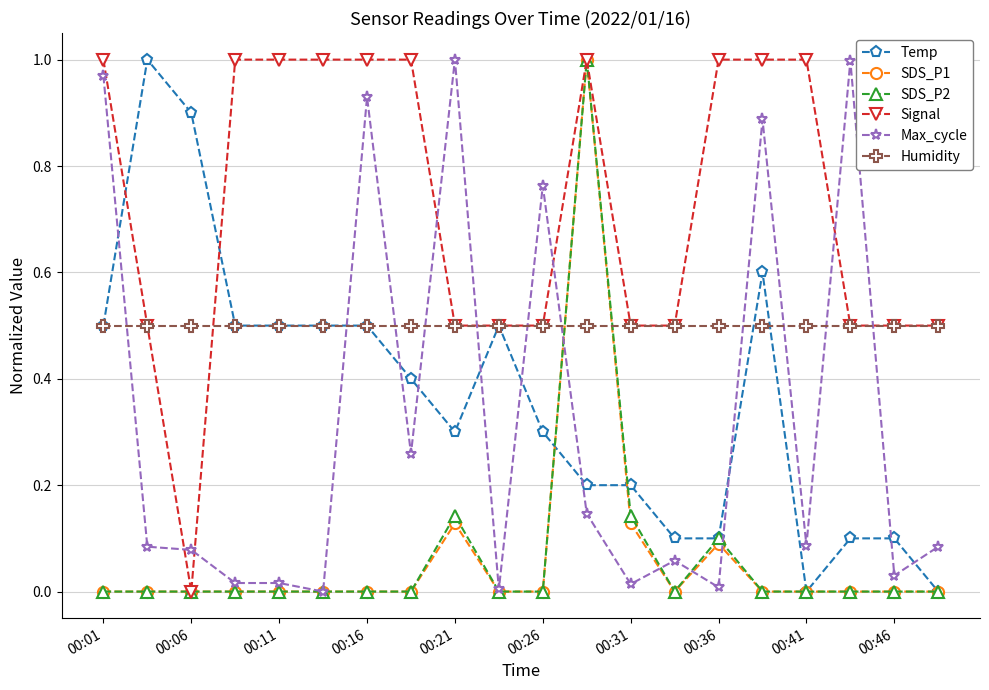

True or false: Signal has more than 0 interior local peaks.

True